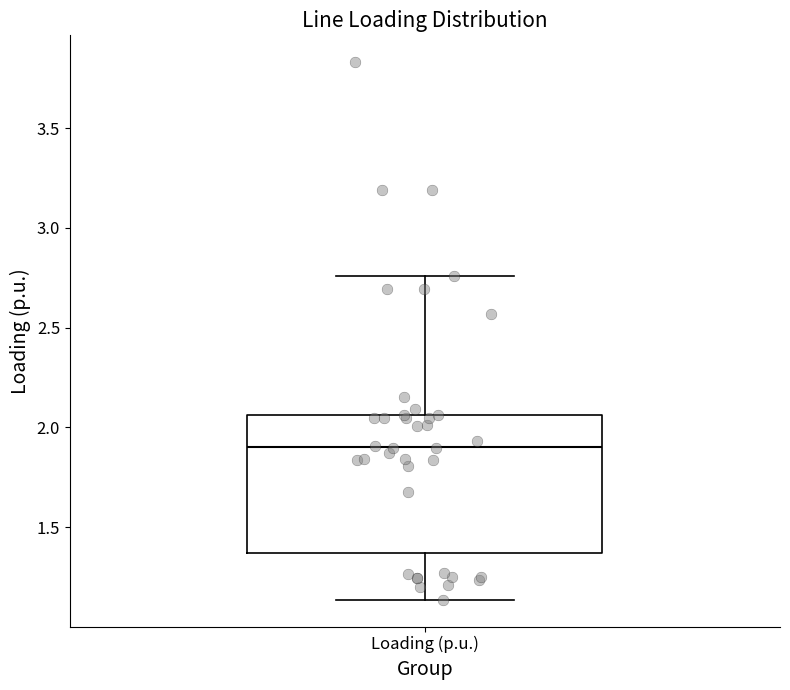

Transcribe this box plot: give where the median line is, the range the box spans, and where the two whiskers end, as read against the y-axis. The values are not printed on the chart, so give them approximately, as read against the axis.

median 1.90, box 1.35 to 2.05, whiskers 1.15 to 2.75